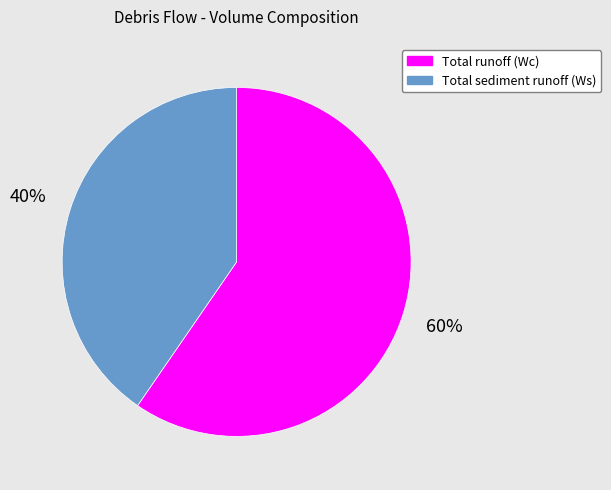

Is it true that Total runoff (Wc) is 66% of the pie?

False